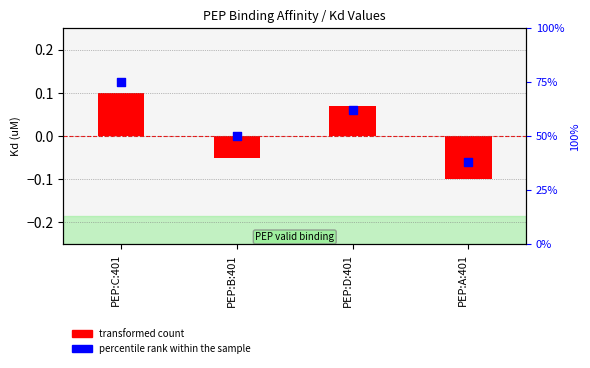

What is the total value across all series at PEP:C:401?

75.1